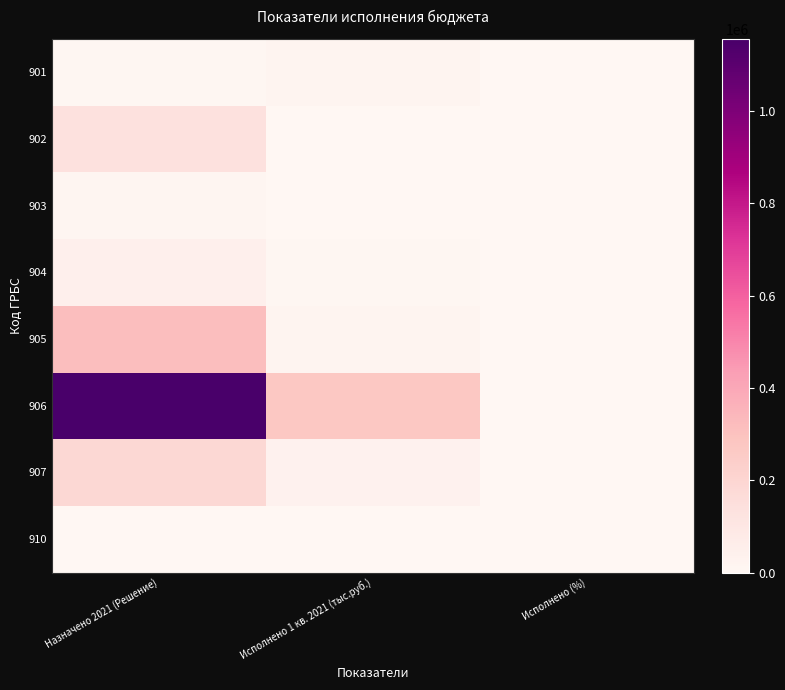

Between Назначено 2021 (Решение) and Исполнено 1 кв. 2021 (тыс.руб.), which series saw the biggest shift?

906